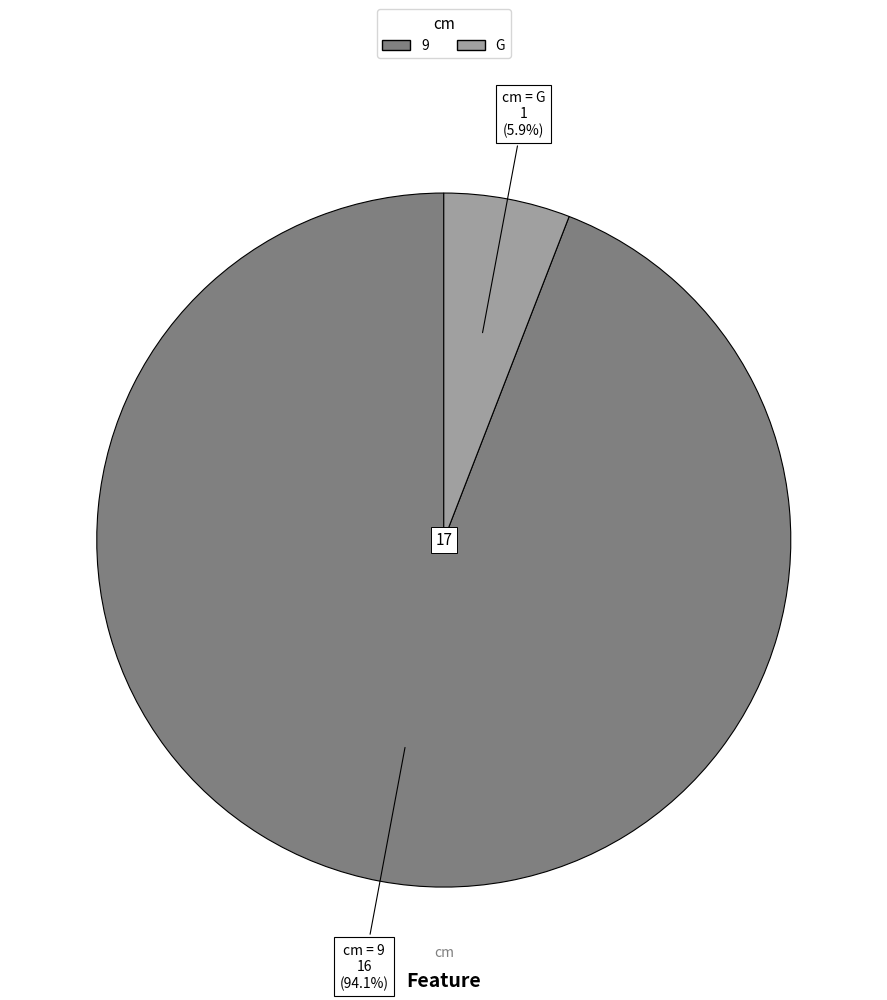

Which slice is the smallest?

G